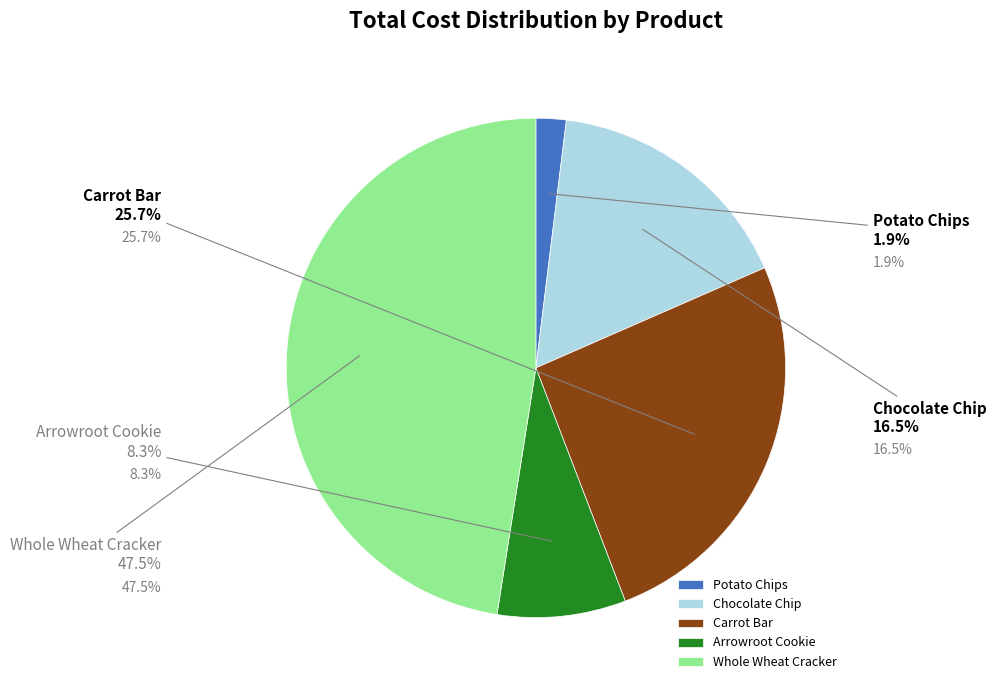

Which category has the smallest portion of the pie?

Potato Chips